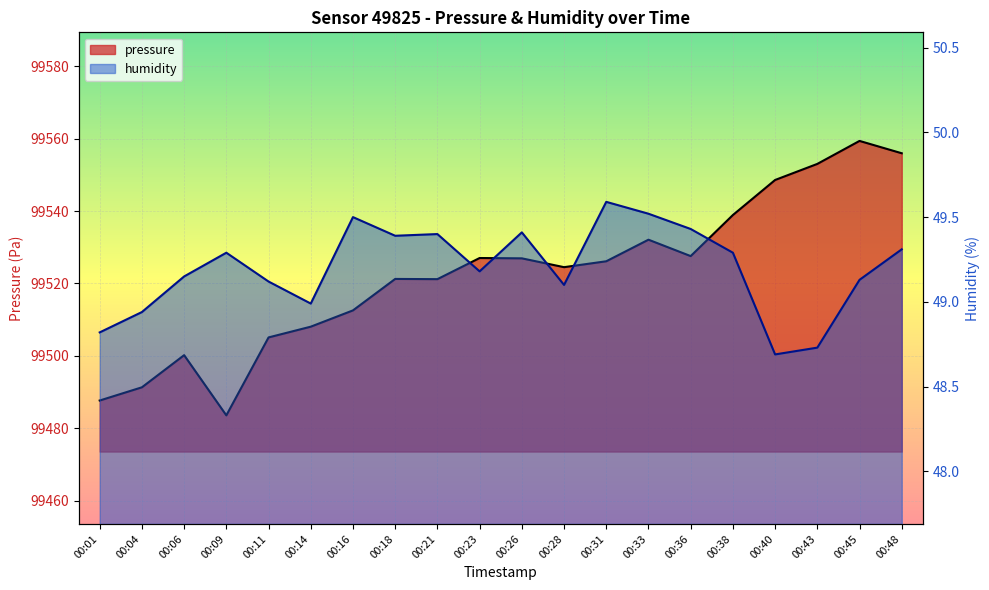

Which category has the highest value across all series?

00:45